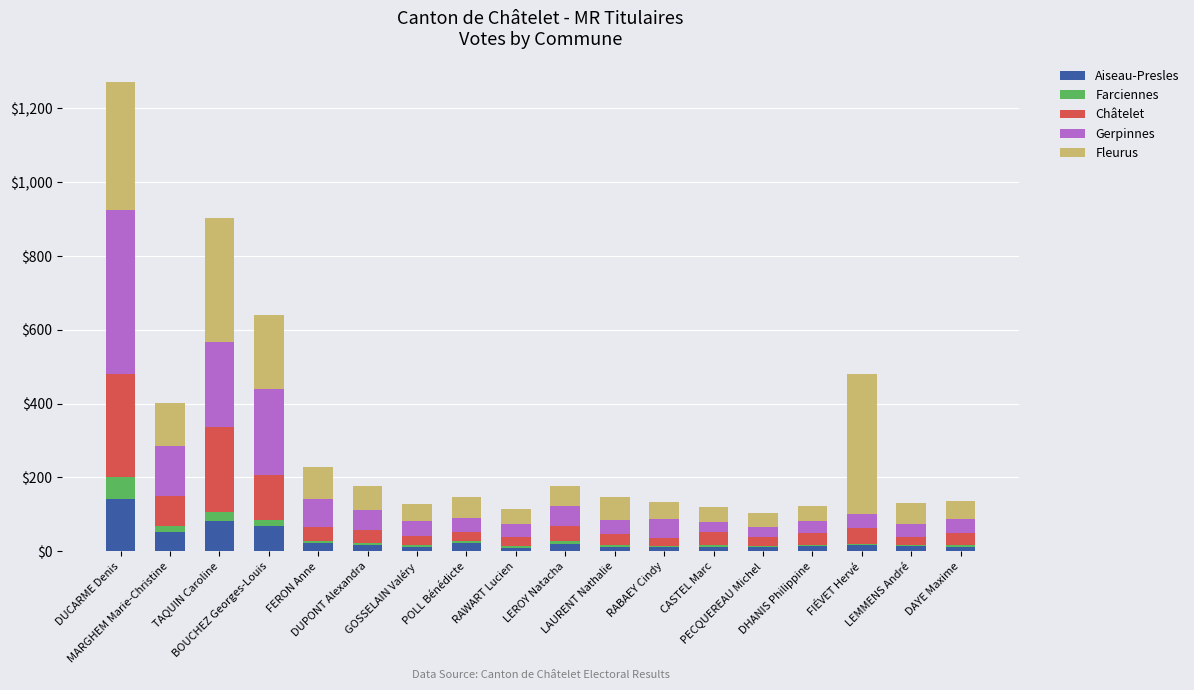

What is the sum of all Aiseau-Presles values?

552